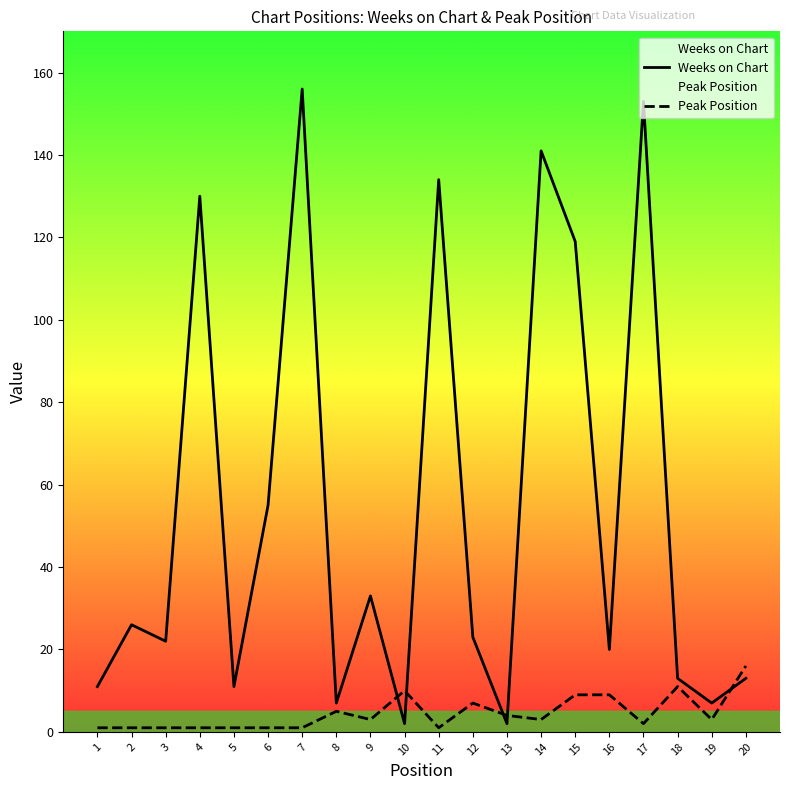

Which series has the largest total across all categories?

Weeks on Chart